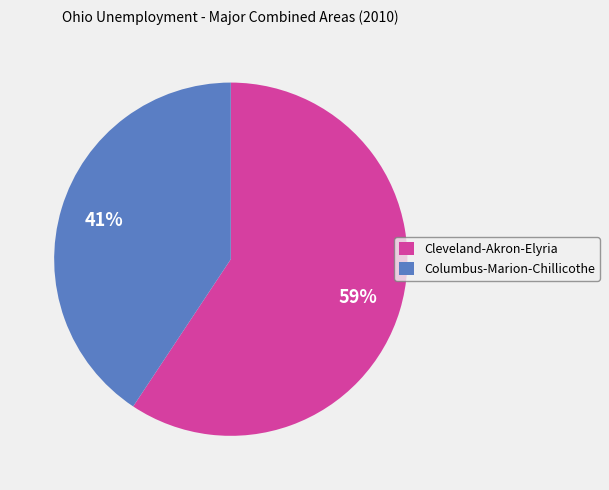

Rank the categories by value from highest to lowest.

Cleveland-Akron-Elyria, Columbus-Marion-Chillicothe